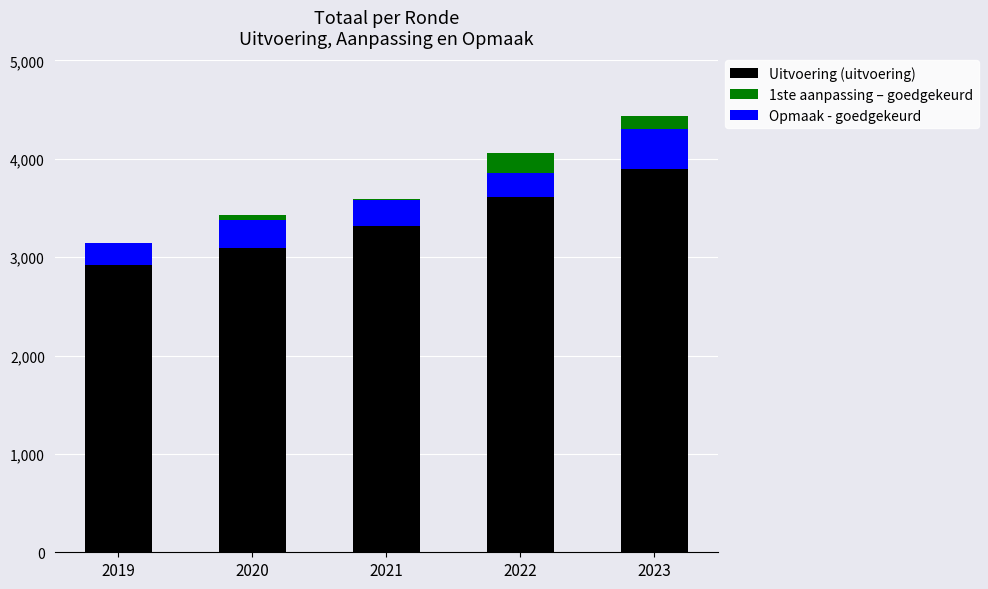

Which series has the largest total across all categories?

Uitvoering (uitvoering)